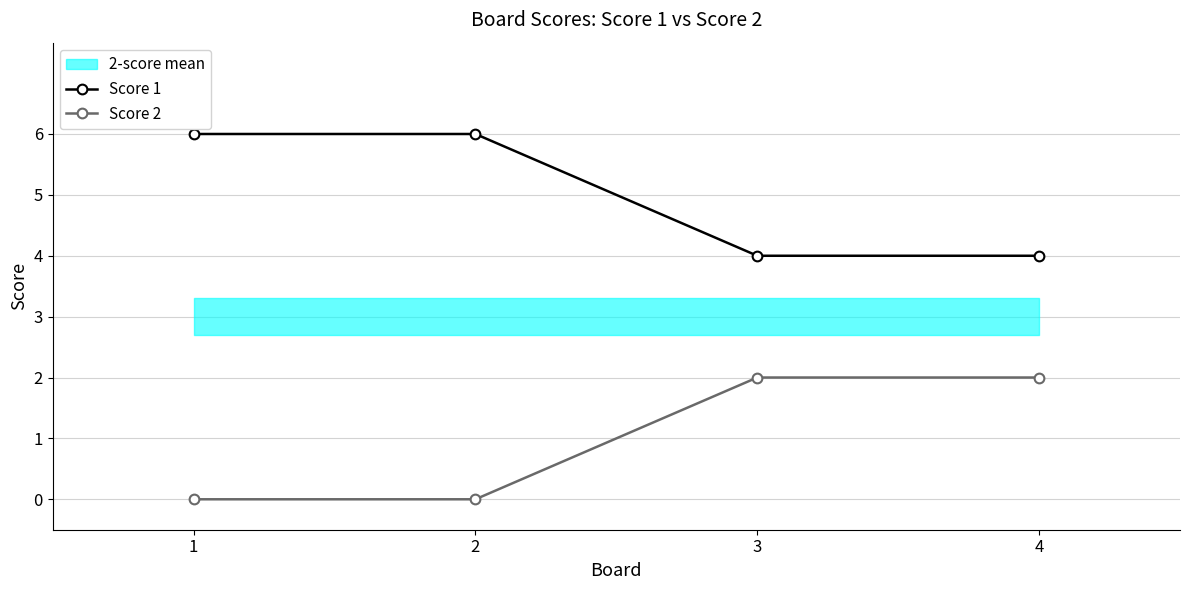

True or false: Score 2 and Score 1 cross at least once.

False